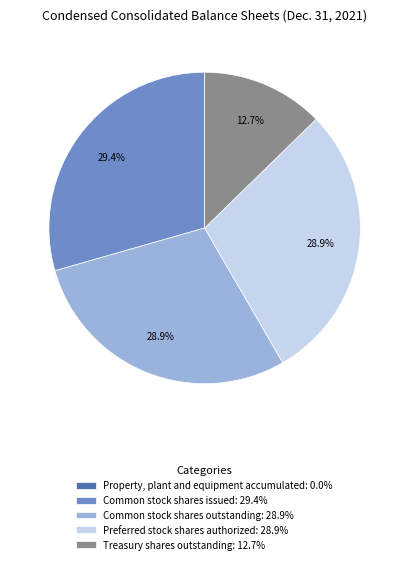

What percentage is the Common stock shares issued slice, to the nearest percent?

29%